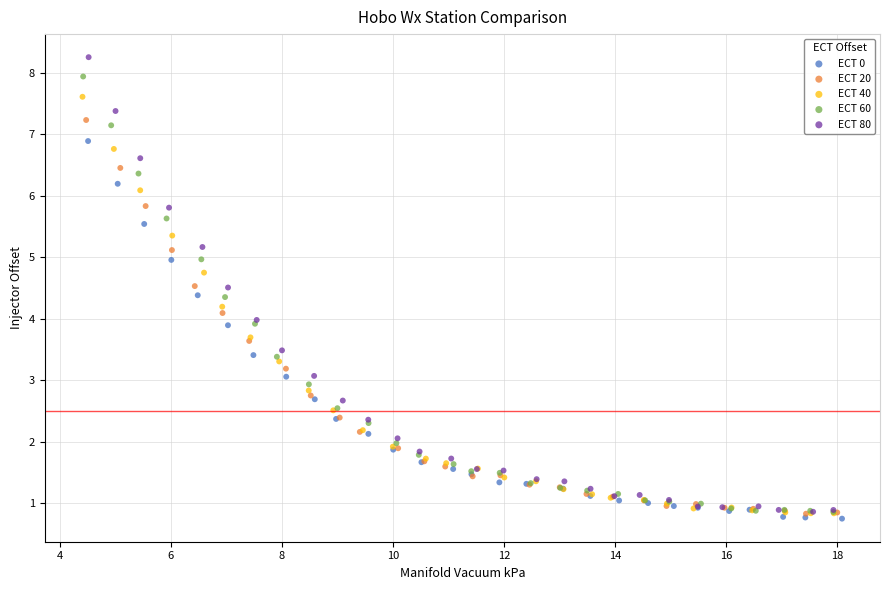

Which series has the largest Y range (max minus min)?

ECT 80